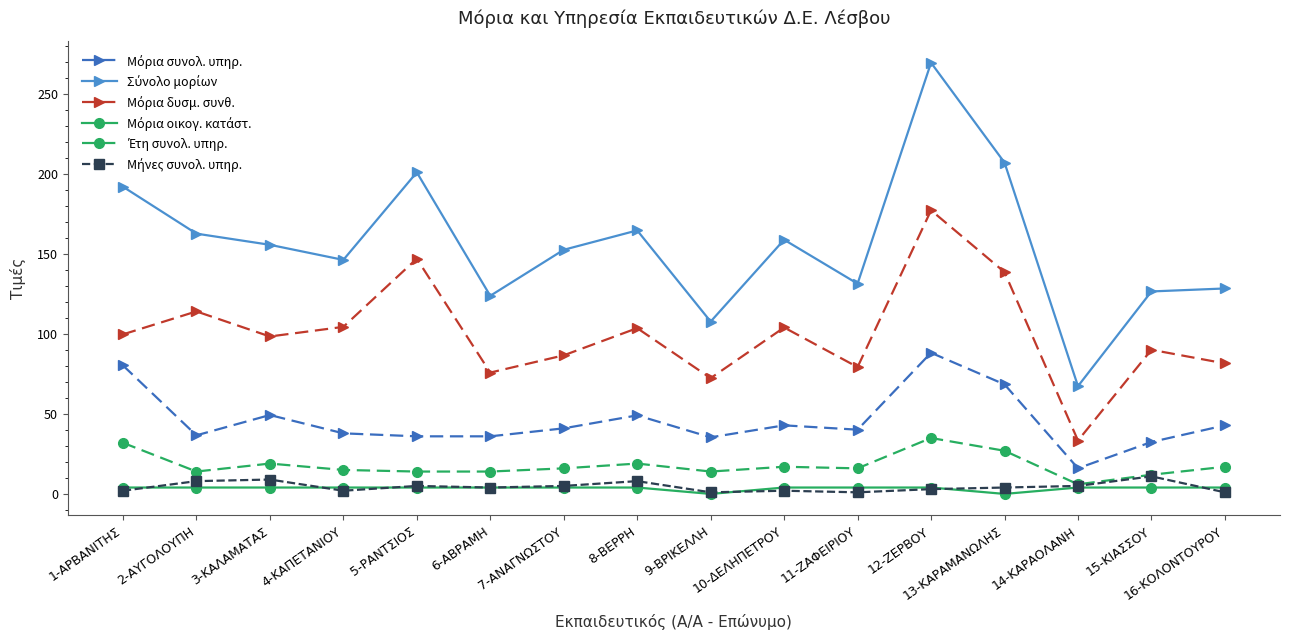

At which category is the sum across all series the highest?

12-ΖΕΡΒΟΥ